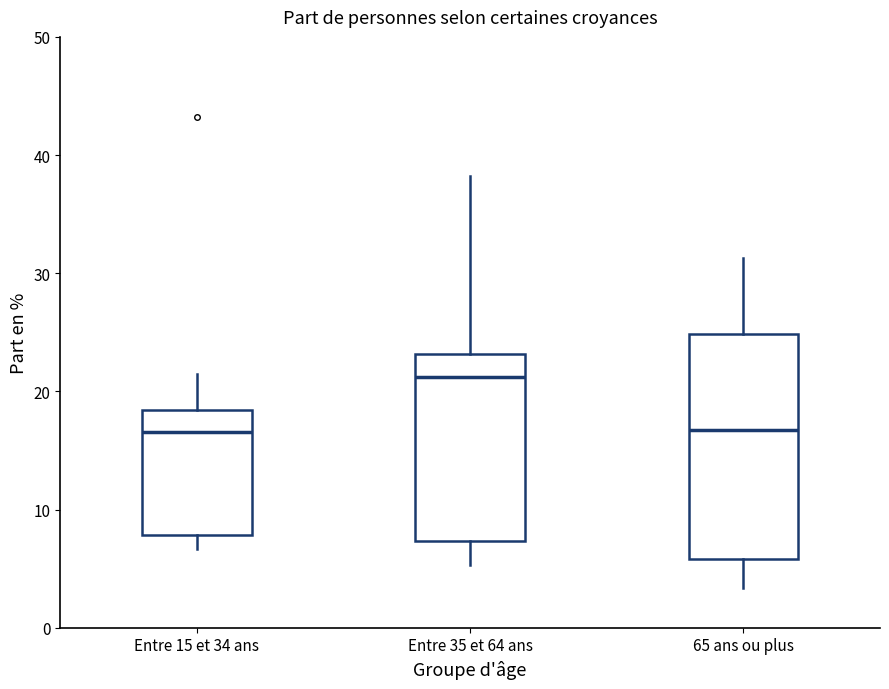

Comparing the boxes themselves (not the whiskers), which one is the tallest?

65 ans ou plus